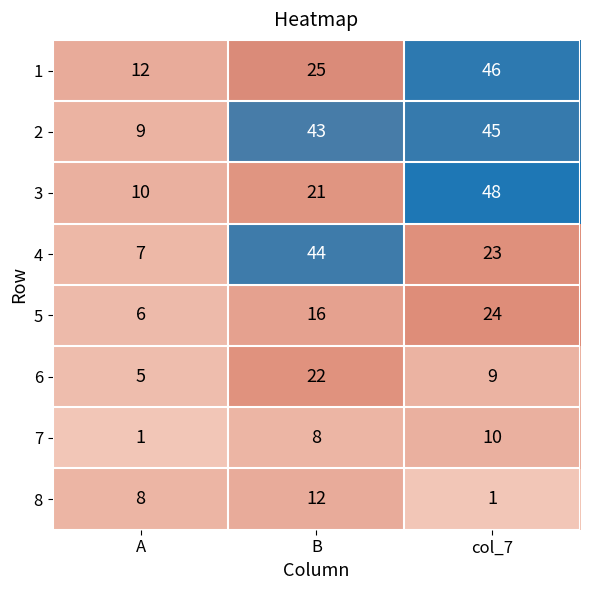

Rank the series at A from lowest to highest value.

7, 6, 5, 4, 8, 2, 3, 1